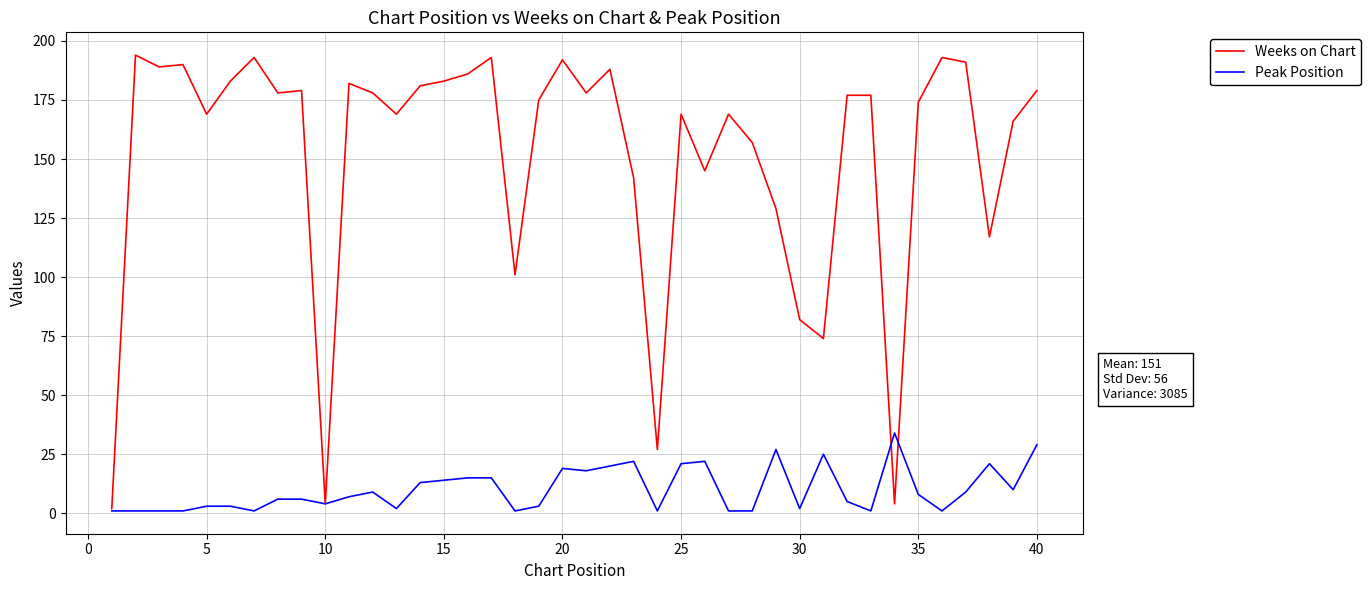

List the series in order of their overall mean, lowest first.

Peak Position, Weeks on Chart